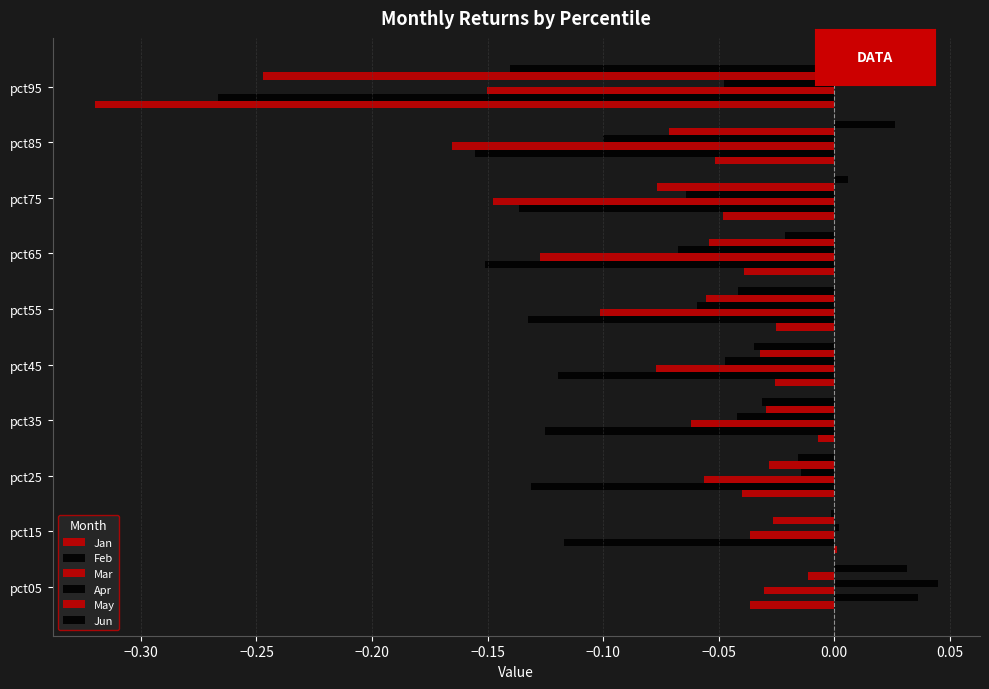

Count the number of data series in this chart.

6